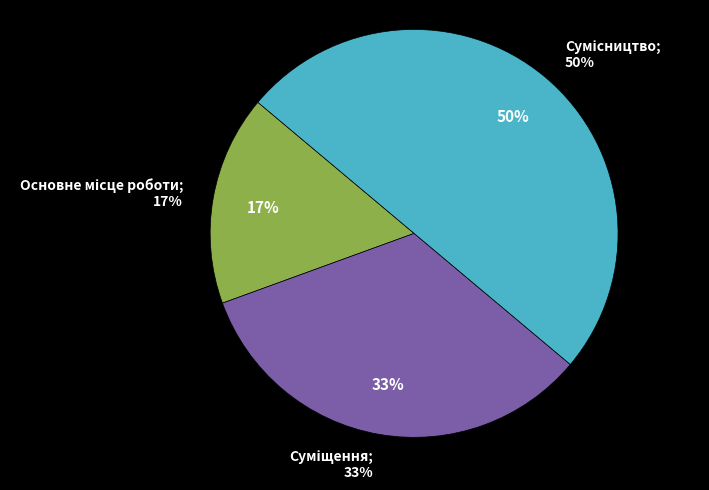

Is there a majority slice in this chart?

No